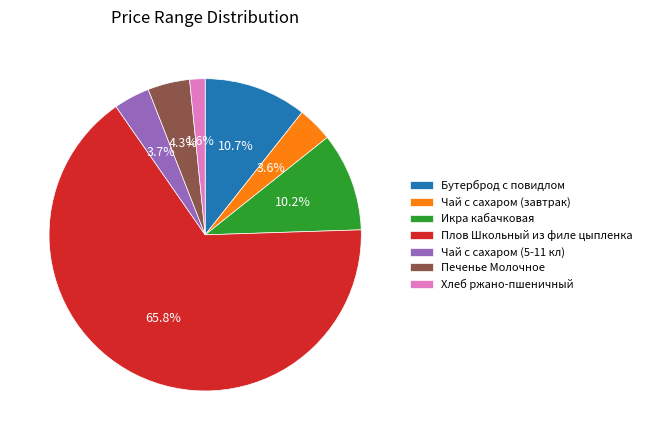

Combined, do Чай с сахаром (5-11 кл) and Хлеб ржано-пшеничный account for over 50%?

No